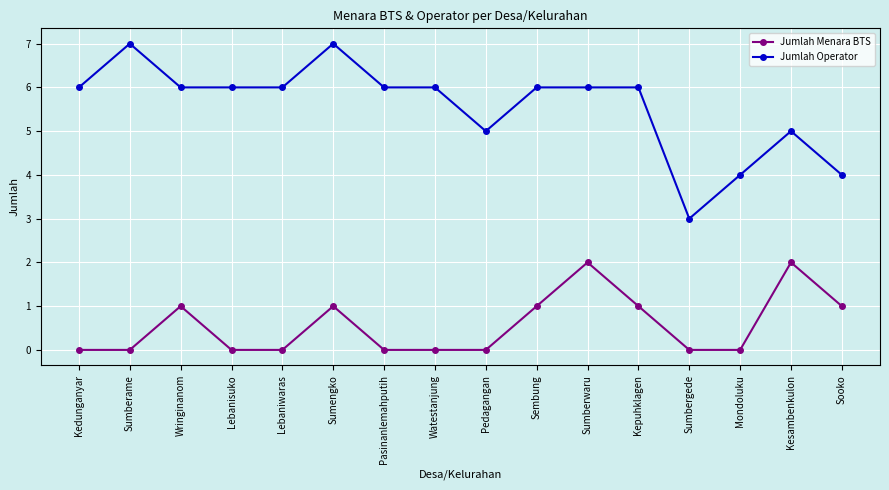

What is the sum of all Jumlah Menara BTS values?

9